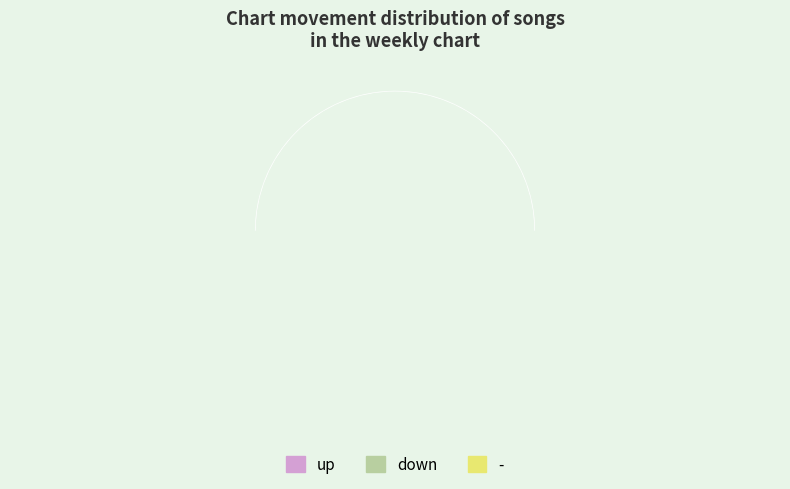

Which category has the smallest portion of the pie?

-